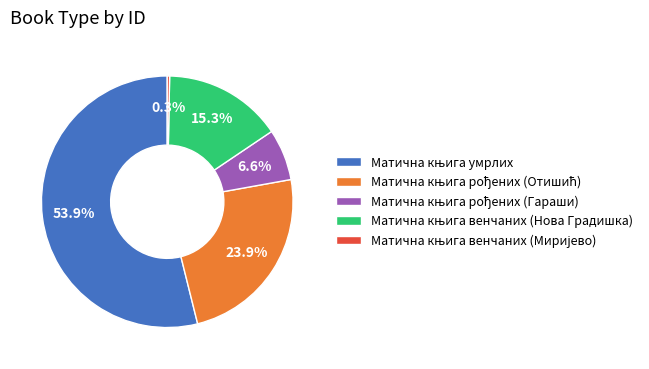

Is there any slice that represents more than half of the pie?

Yes